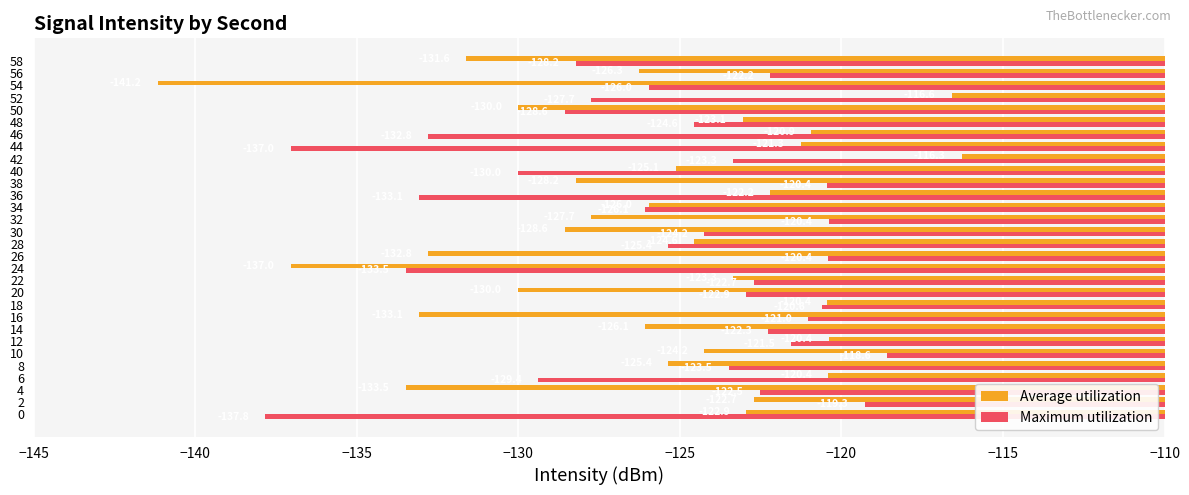

What is the difference between the maximum and minimum values in the Average utilization series?

24.9